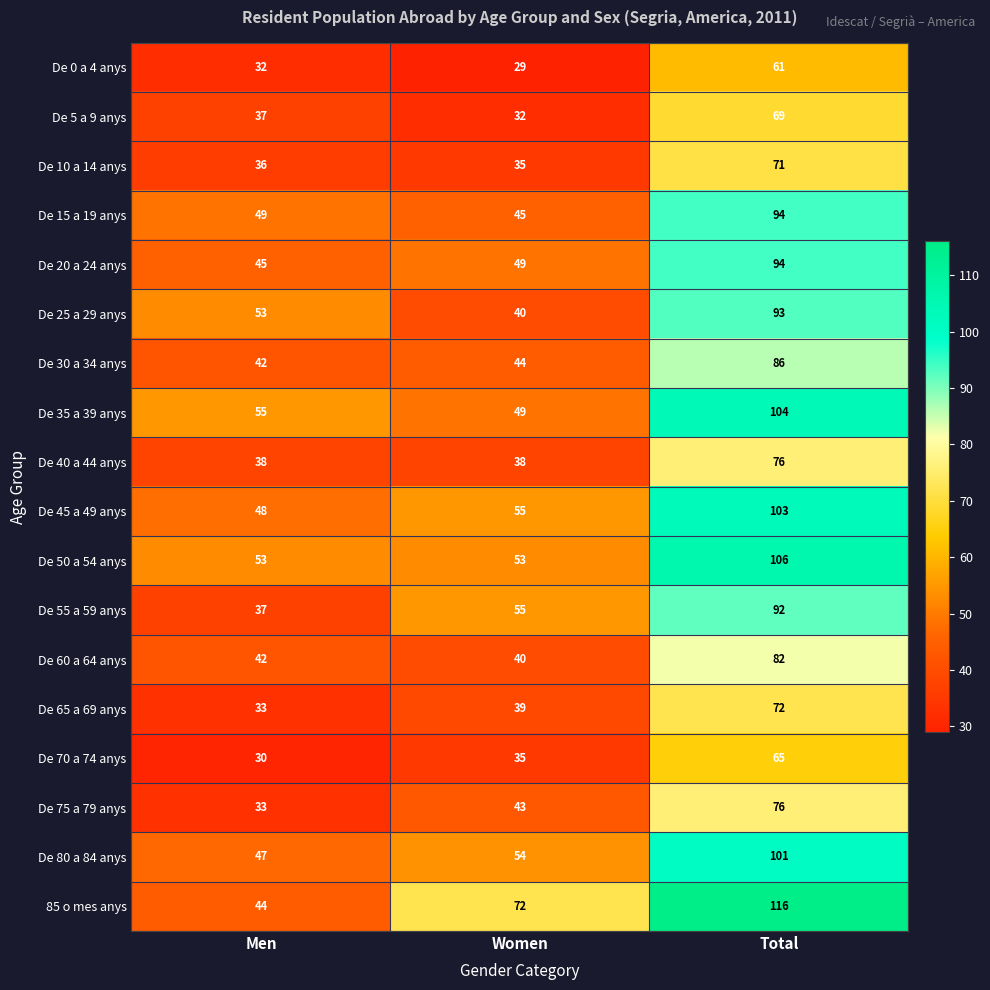

Which category has the lowest value in the De 55 a 59 anys series?

Men